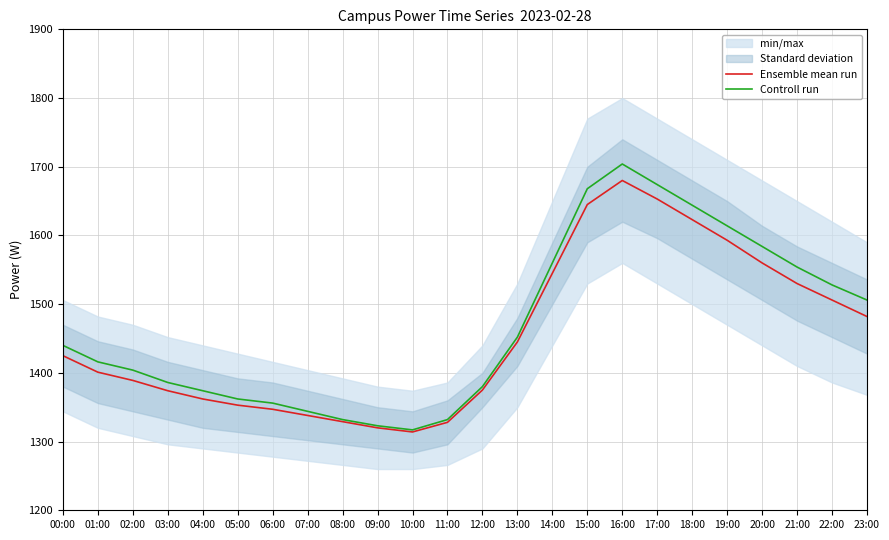

At which category does Controll run reach its first local valley?

10:00